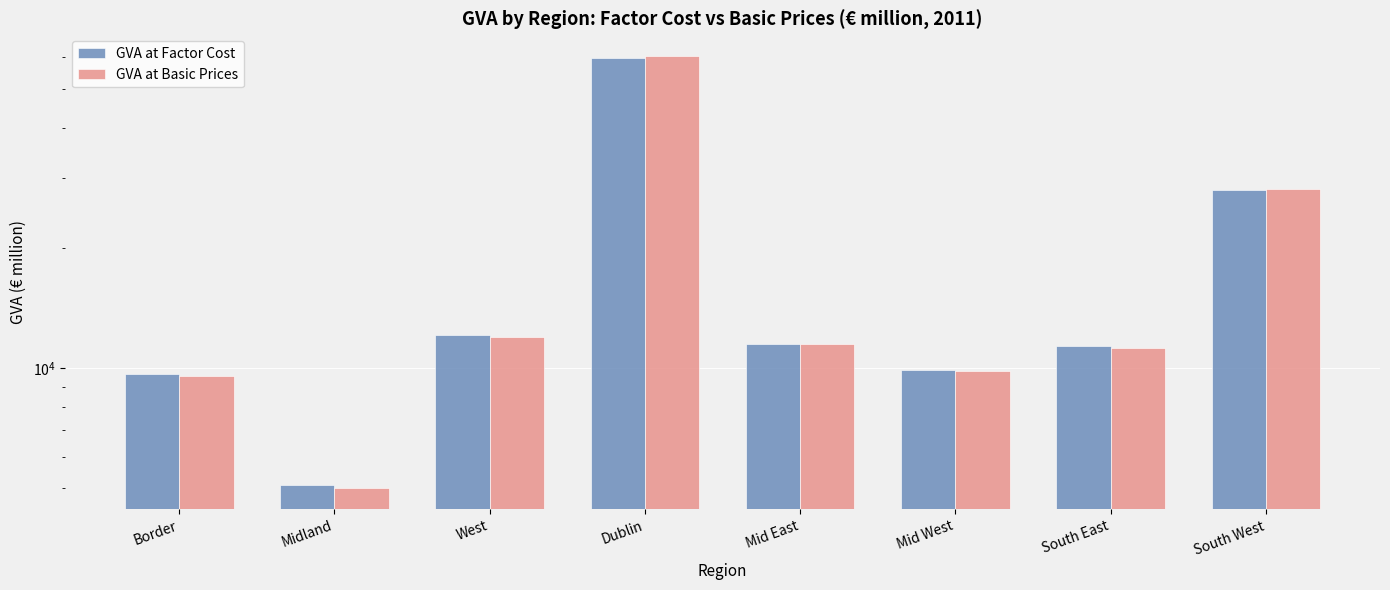

At which label is GVA at Basic Prices closest to 32770?

South West